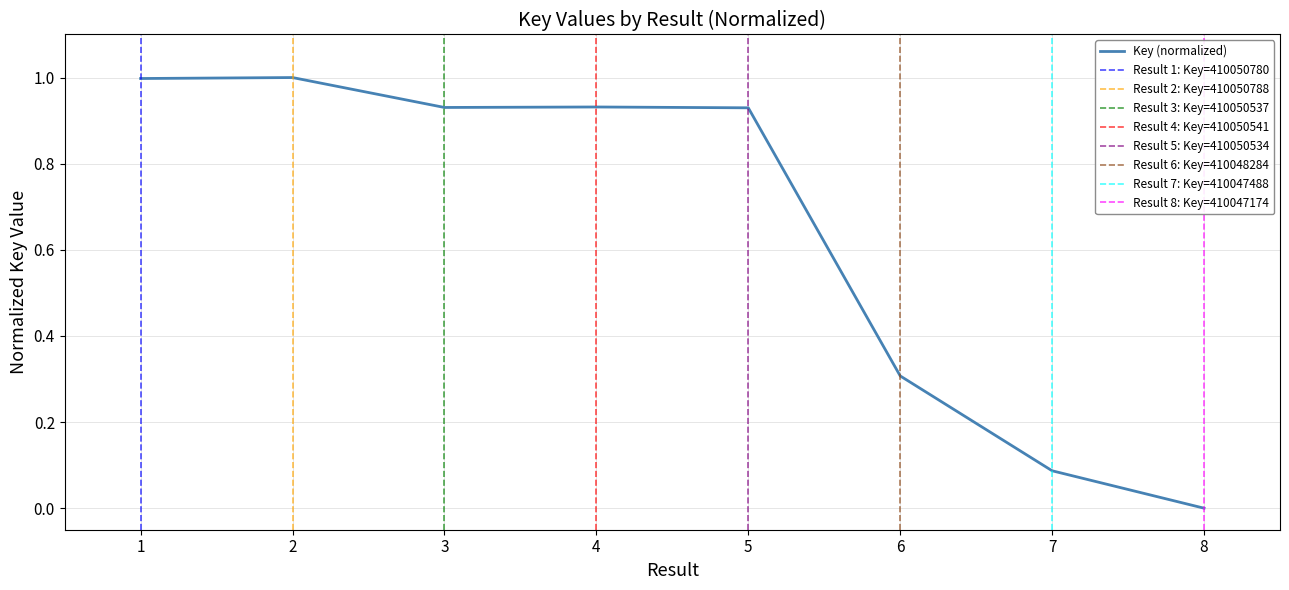

What is the greatest value displayed?

1.0